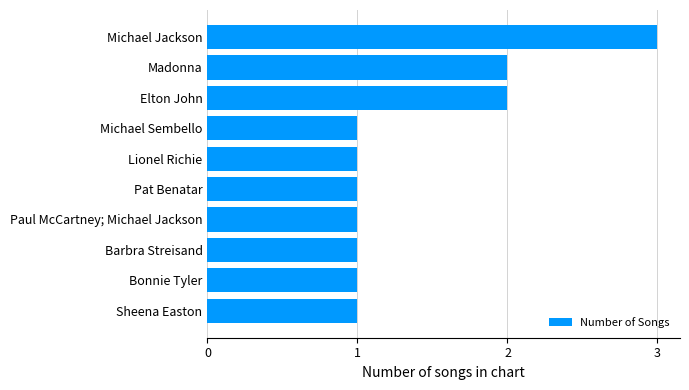

Reading bottom to top, list all the values displayed in this chart.

1	1	1	1	1	1	1	2	2	3